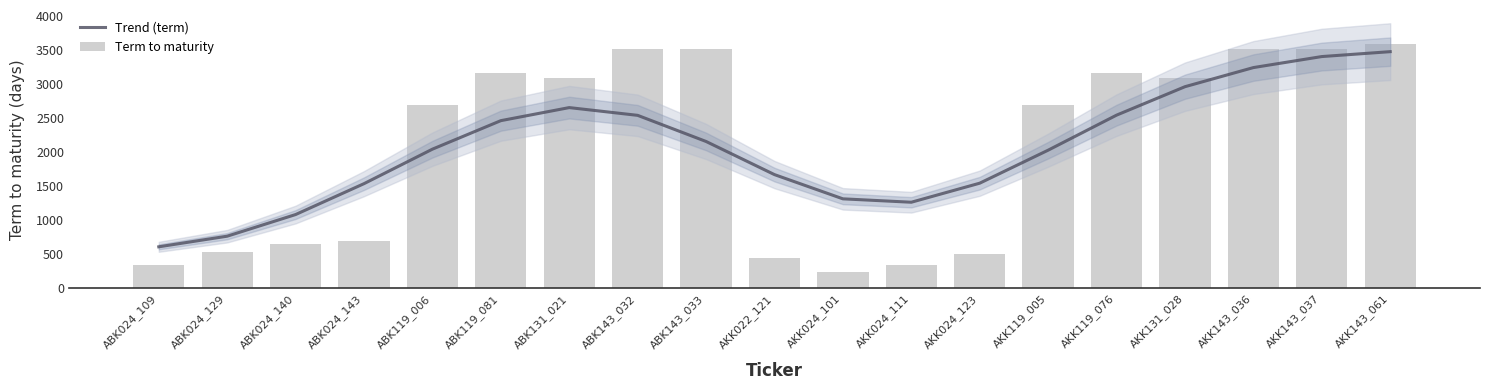

What is the label of the 10th bar from the right?

AKK022_121